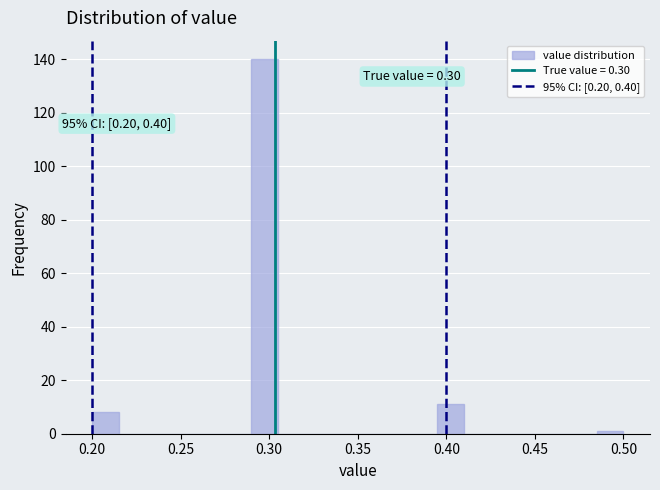

Around what value on the x-axis is the tallest bar? Give the approximate position of its centre, as read against the axis.

0.300